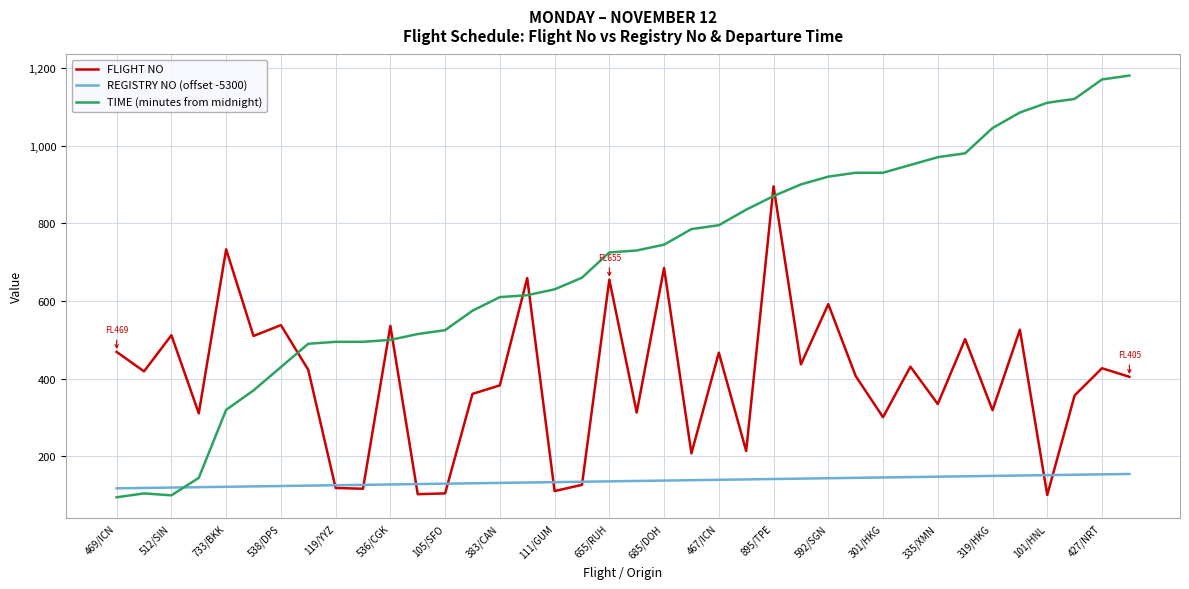

Which series has the largest total across all categories?

TIME (minutes from midnight)